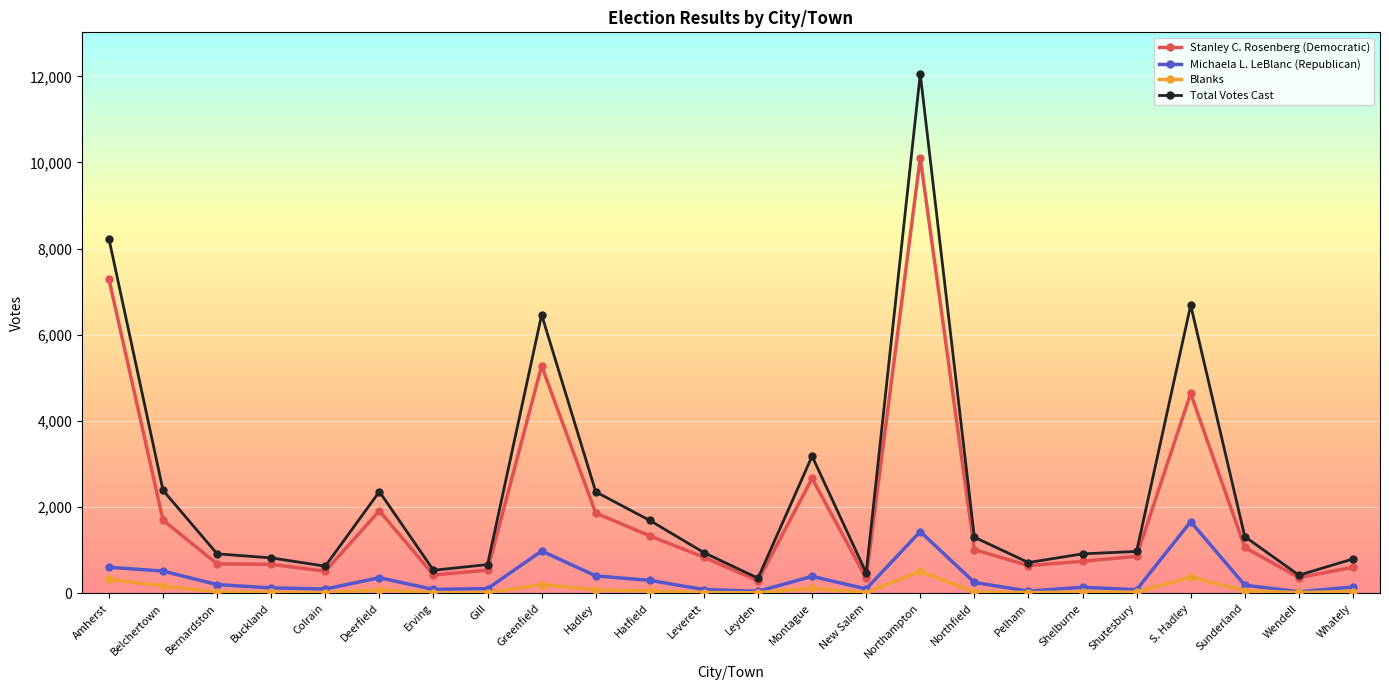

What is the sum of the Stanley C. Rosenberg (Democratic) values at Sunderland and Amherst?

8357